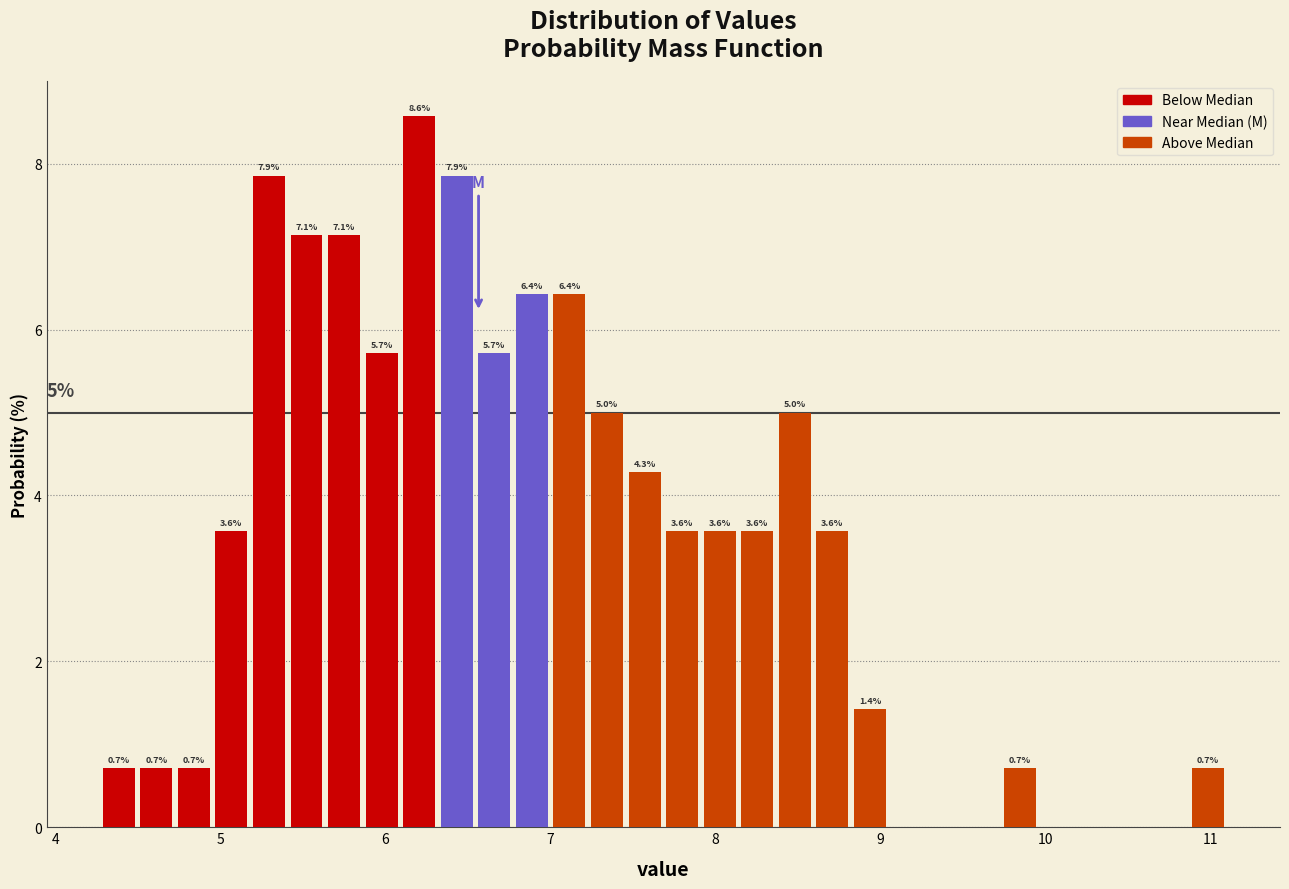

Read against the x-axis, roughly where is the centre of the tallest bar?

6.2